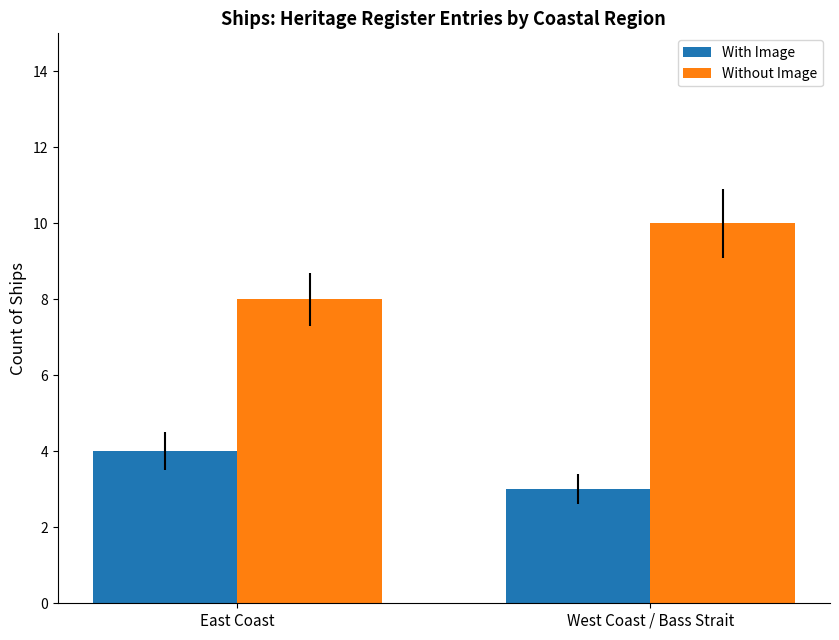

Rank the series by their average value, from highest to lowest.

Without Image, With Image